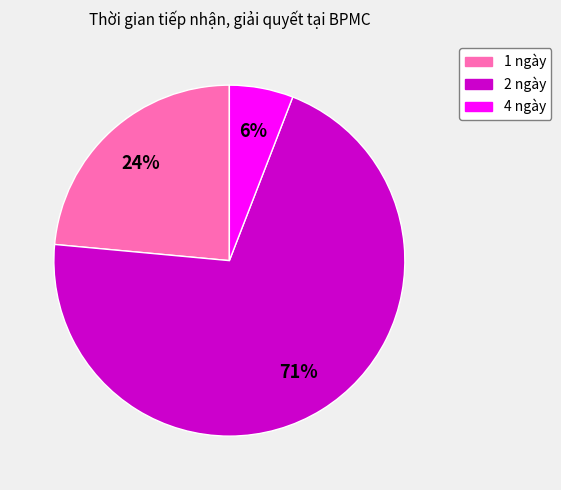

To the nearest percent, what is the average slice percentage?

33%